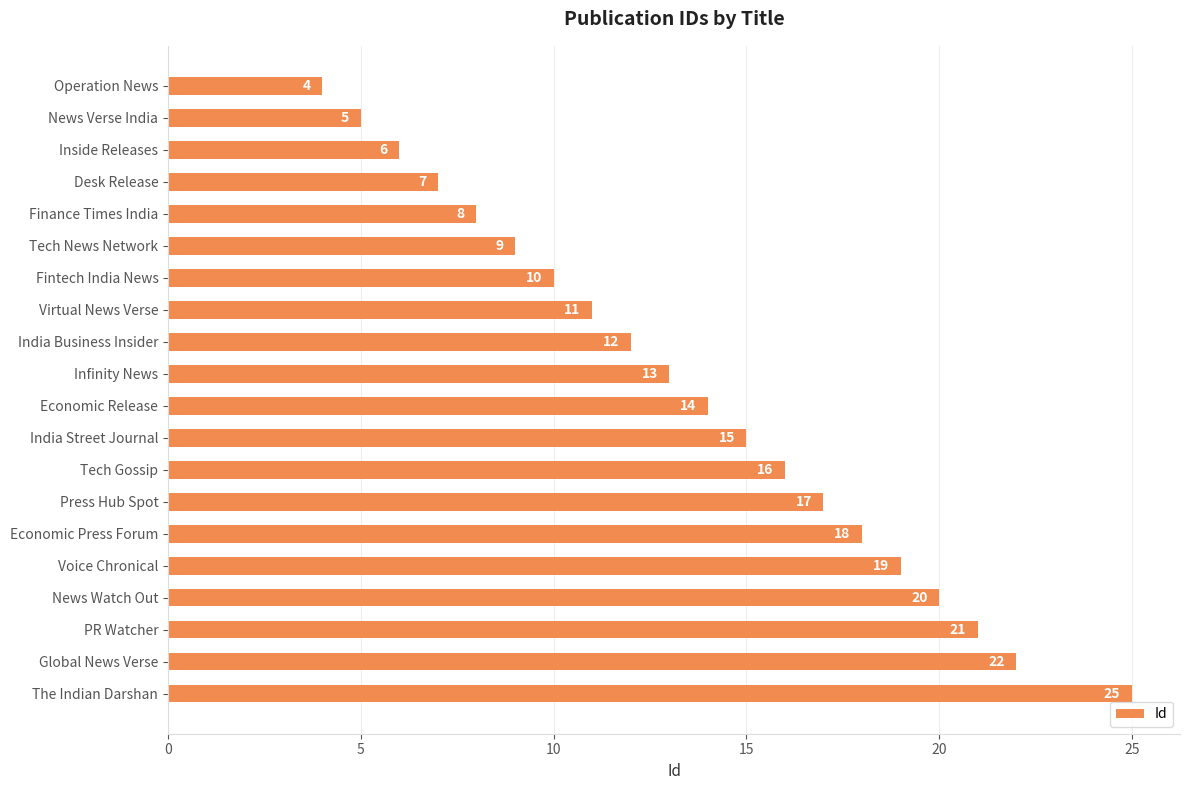

What is the label of the 14th bar from the top?

Press Hub Spot